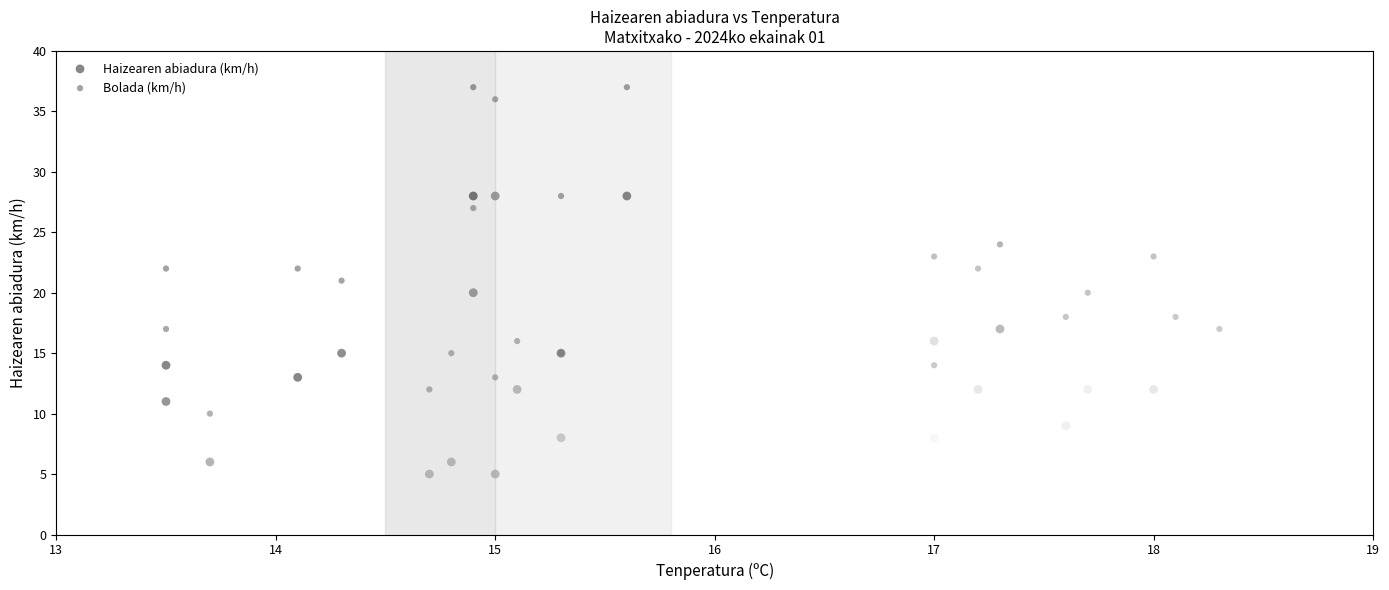

Which series reaches the maximum Y coordinate?

Bolada (km/h)